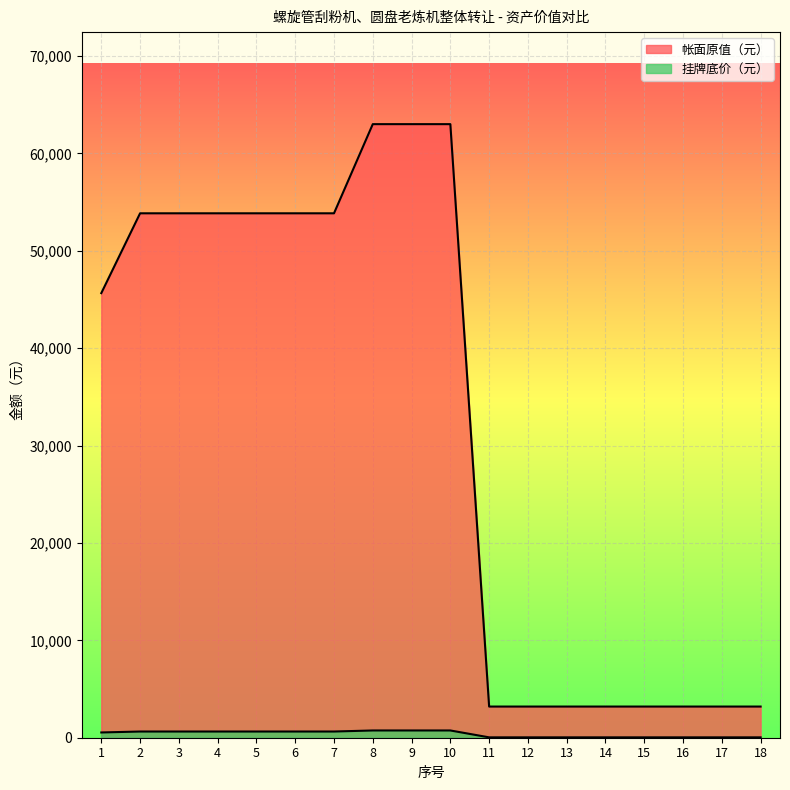

Where is the first local maximum for 帐面原值（元）?

3